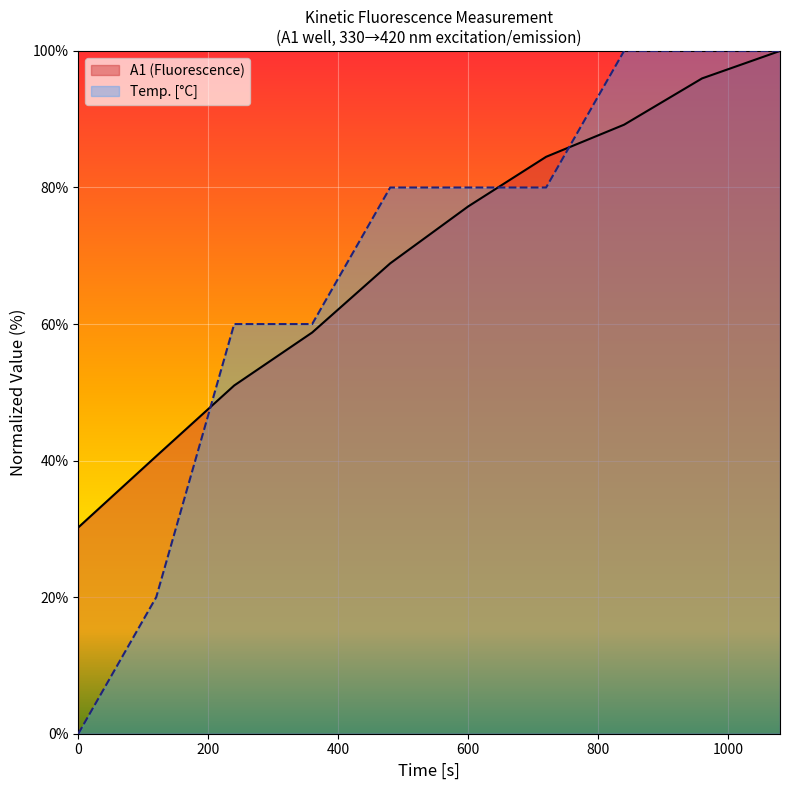

Between 240 and 360, which series saw the biggest shift?

A1